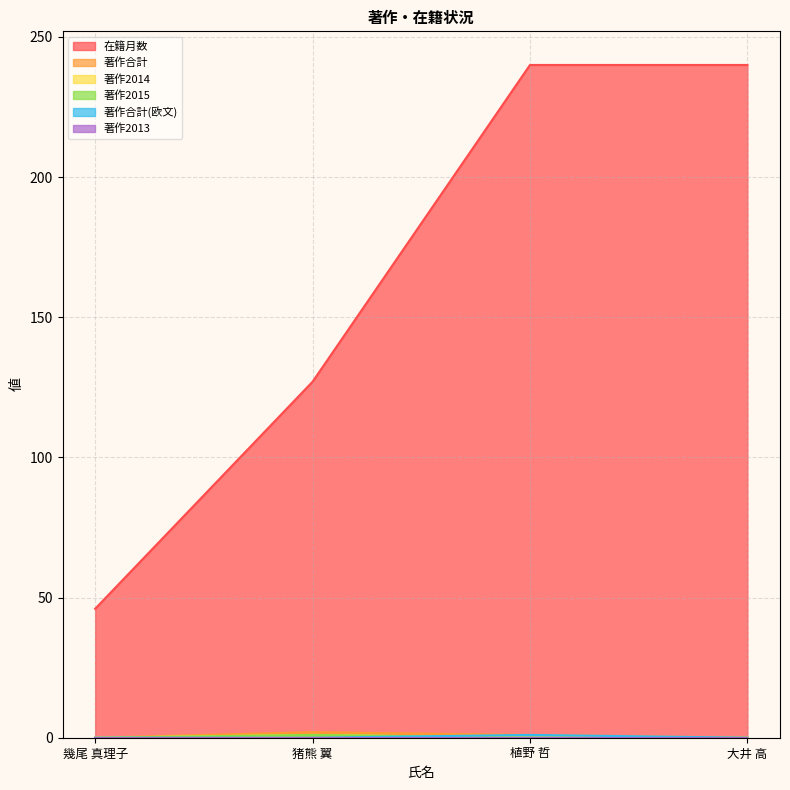

What is the label of the 3rd point from the right?

猪熊 翼